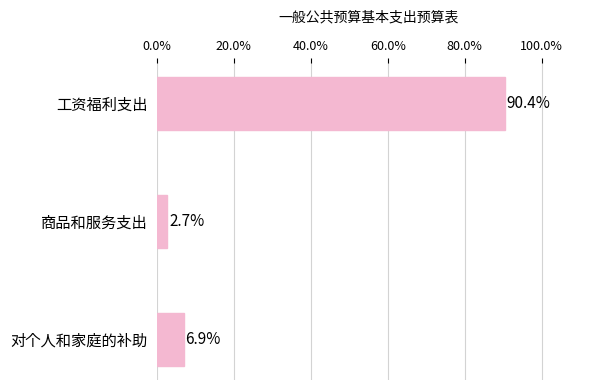

Rank the categories by value from lowest to highest.

商品和服务支出, 对个人和家庭的补助, 工资福利支出